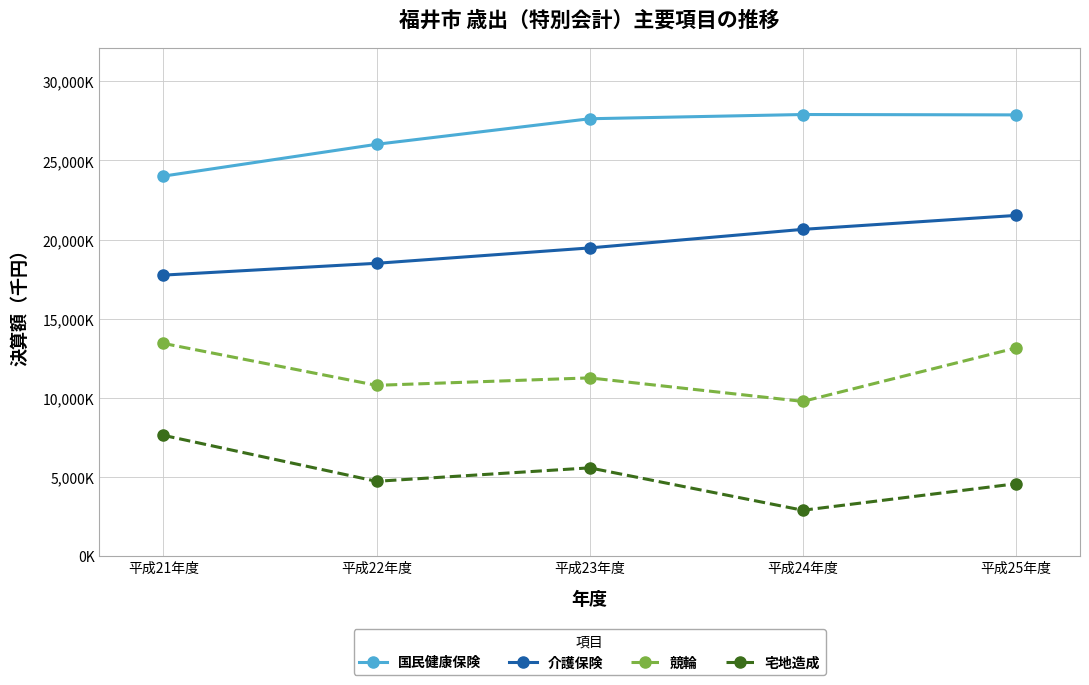

Rank the categories by 宅地造成 value from highest to lowest.

平成21年度, 平成23年度, 平成22年度, 平成25年度, 平成24年度